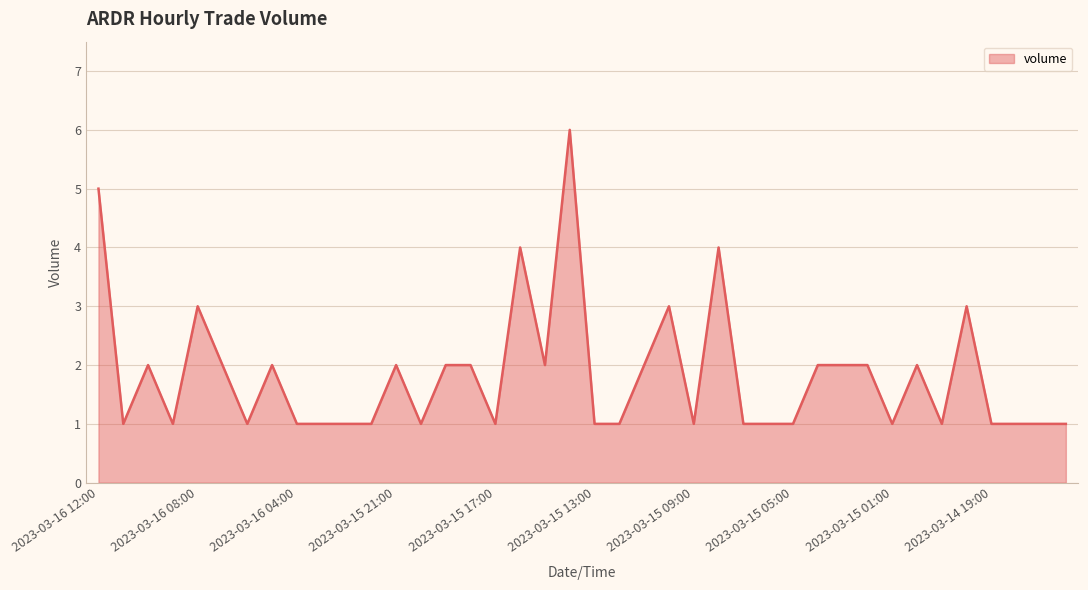

What is the difference between the maximum and minimum values?

5